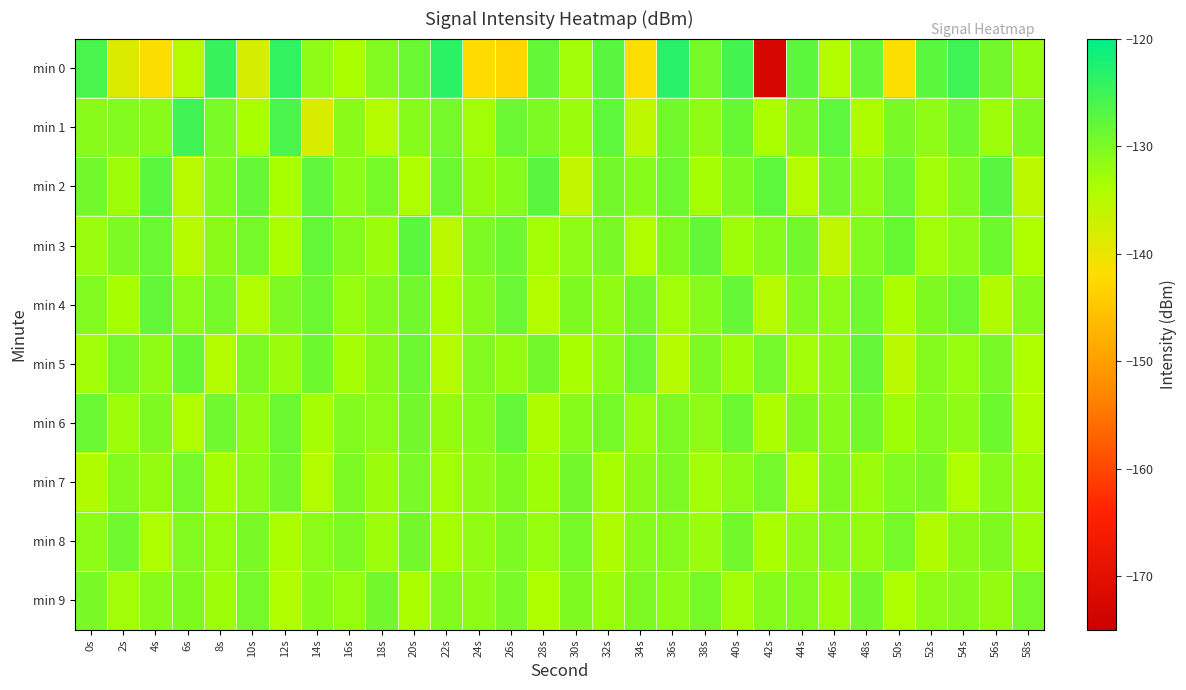

List the series in order of their peak value, highest first.

min 0, min 1, min 2, min 3, min 4, min 6, min 5, min 8, min 7, min 9